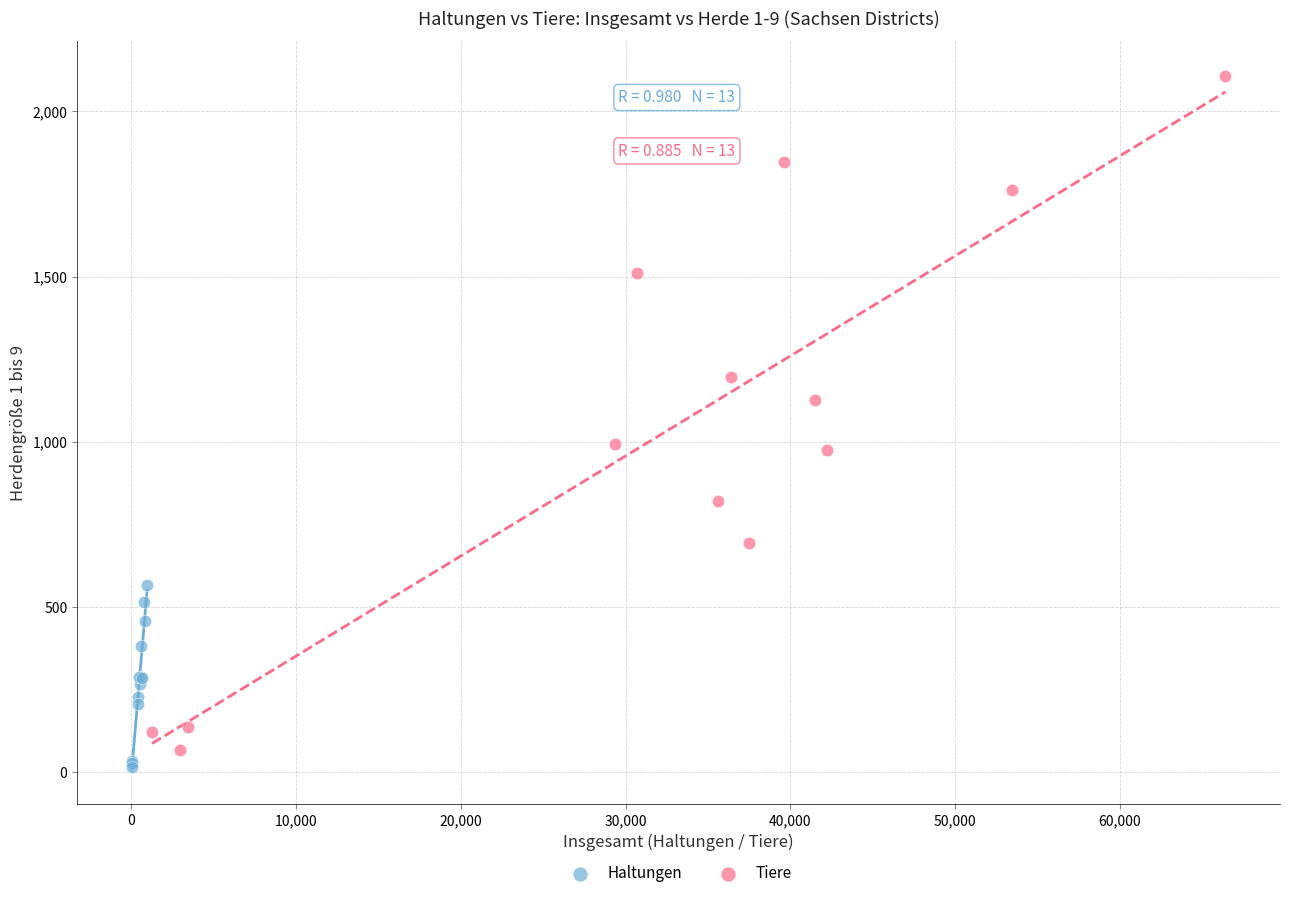

What are all the series names shown in the legend?

Haltungen, Tiere